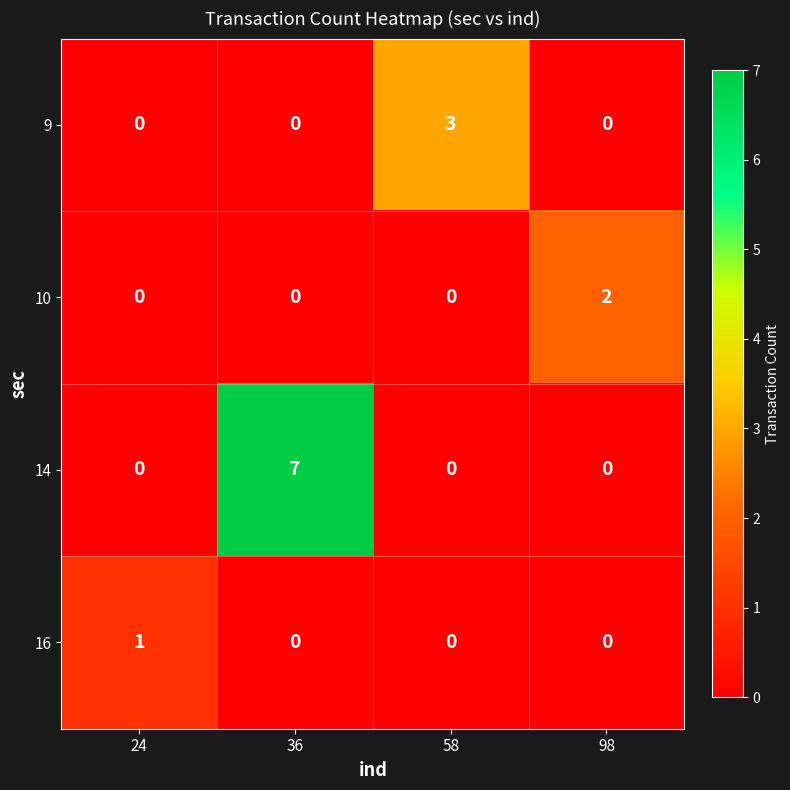

What is the greatest value displayed?

7